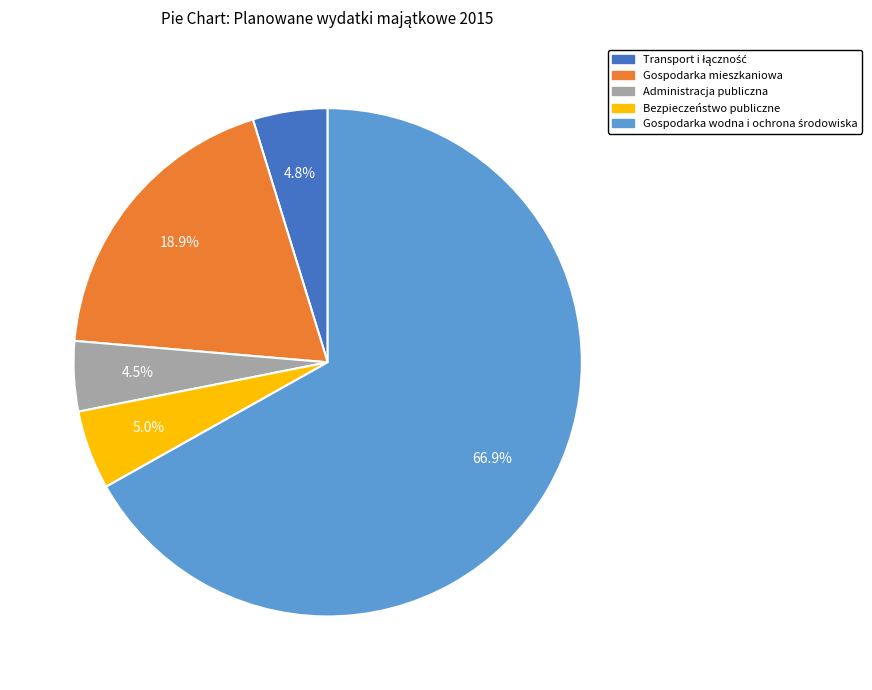

To the nearest percent, what is the average slice percentage?

20%